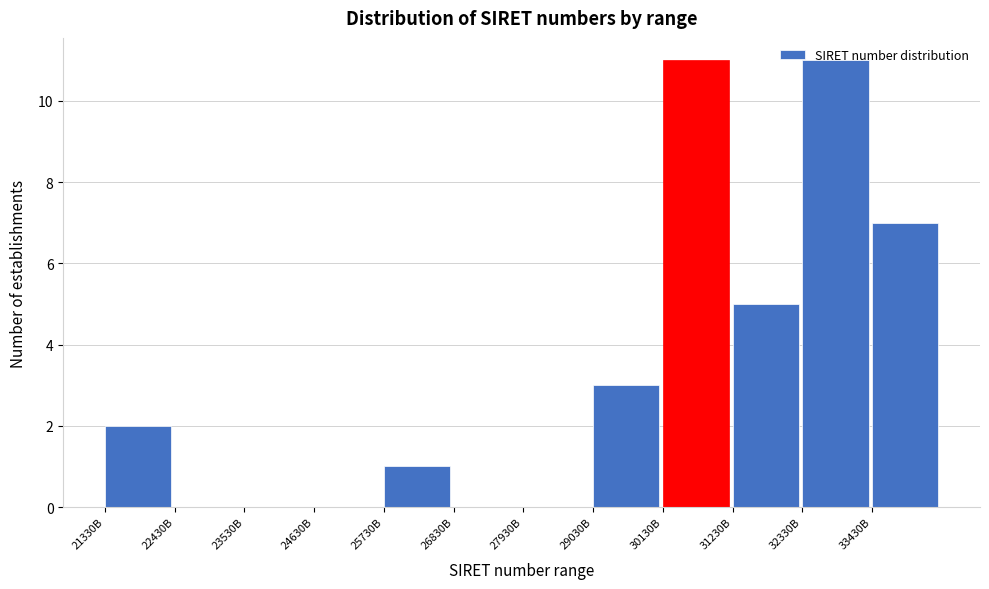

What is the sum of all values?

40